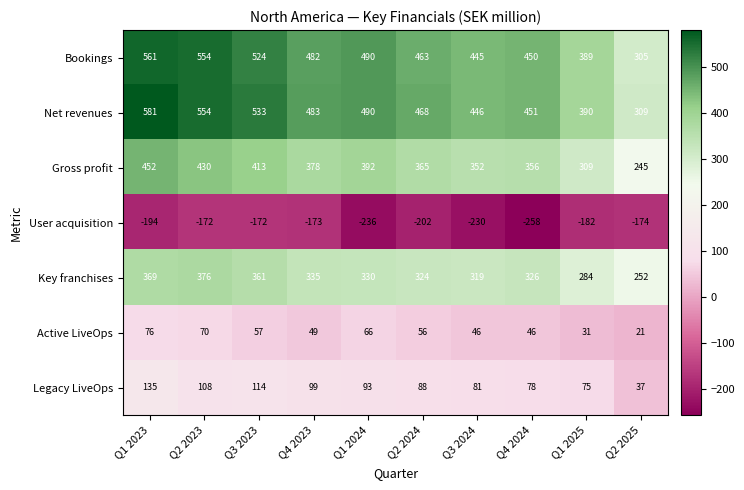

What is the total value across all series at Q3 2024?

1459